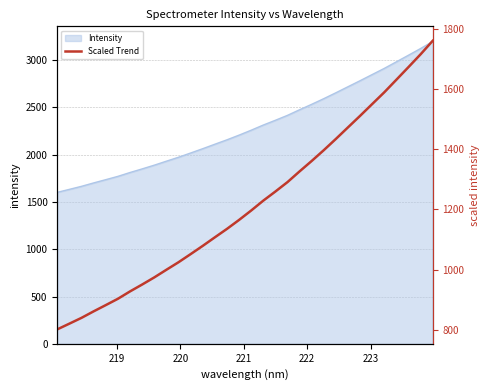

How many lines are shown in the chart?

1